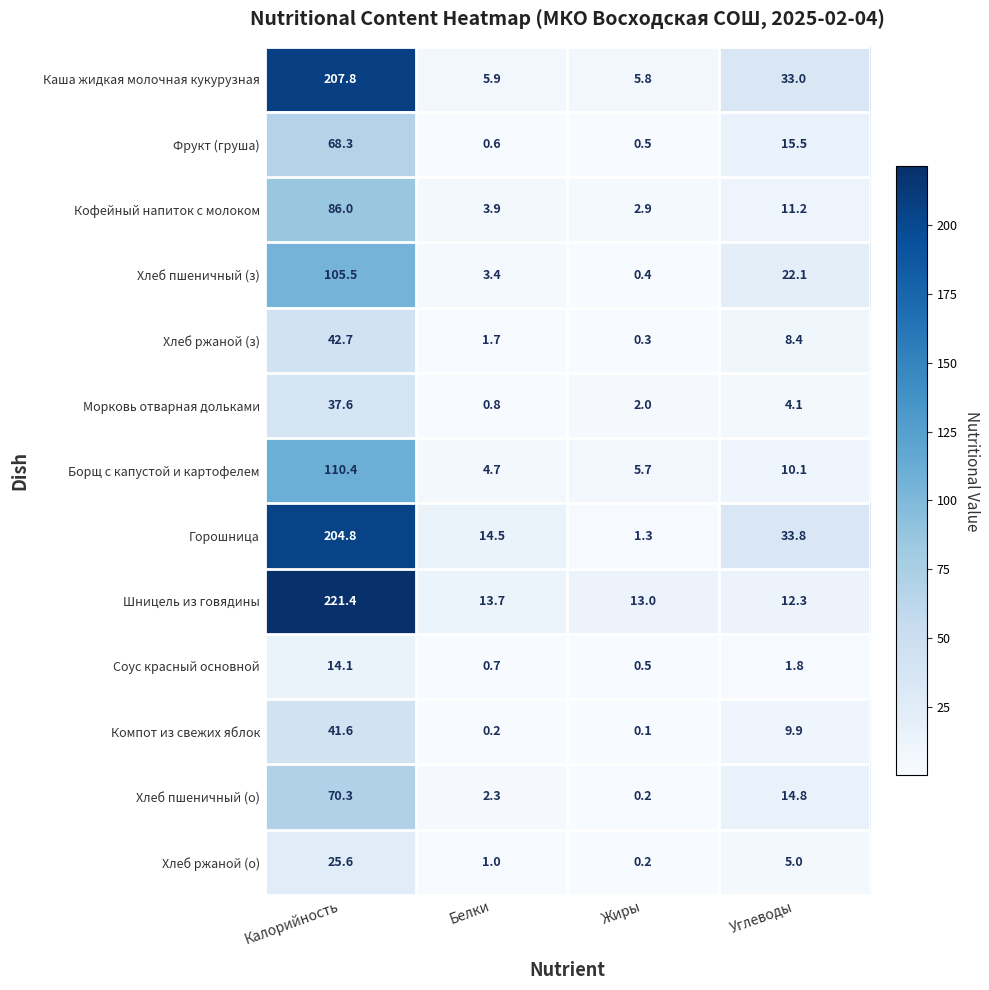

Is it true that Соус красный основной equals 1.8 at Углеводы?

True